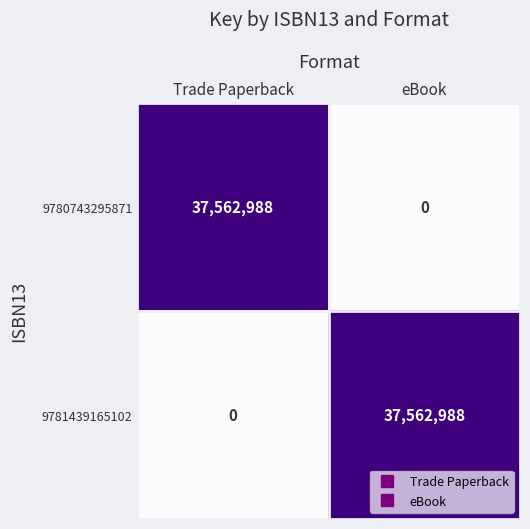

At how many categories does at least one series exceed 0?

2